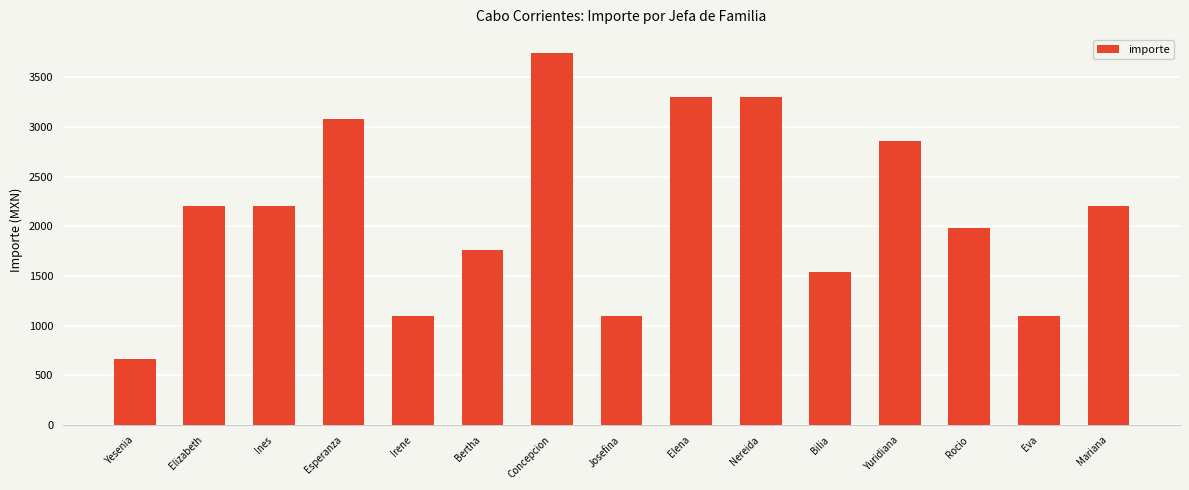

Reading left to right, transcribe all the data shown in this chart.

660	2200	2200	3080	1100	1760	3740	1100	3300	3300	1540	2860	1980	1100	2200